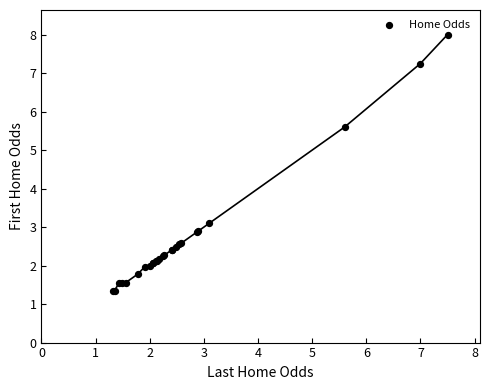

What Y value in the scatter plot is closest to 4?

3.1